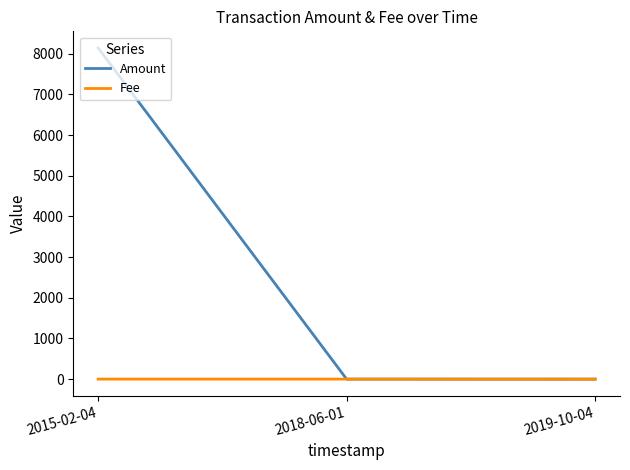

What is the maximum value for Amount?

8145.0